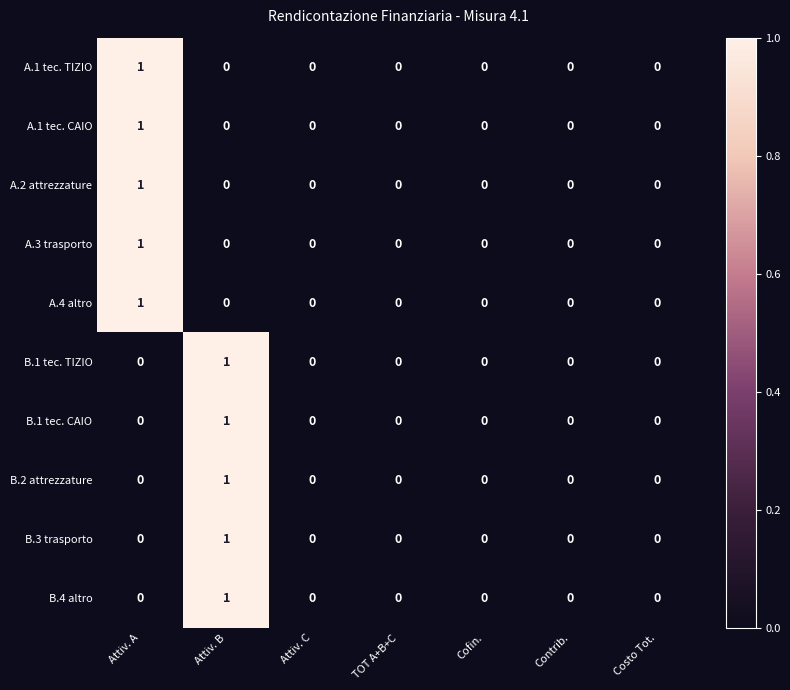

Is the value of A.1 tec. CAIO at Cofin. greater than the value of B.2 attrezzature at Attiv. B?

No